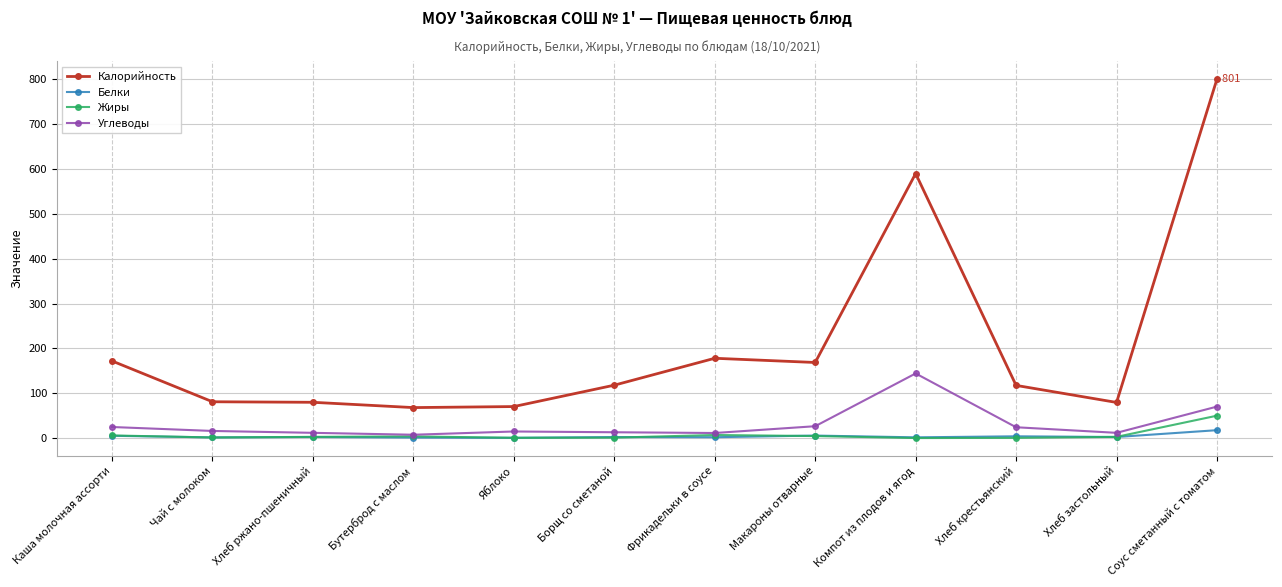

Is this an area chart (filled region under the line)?

No